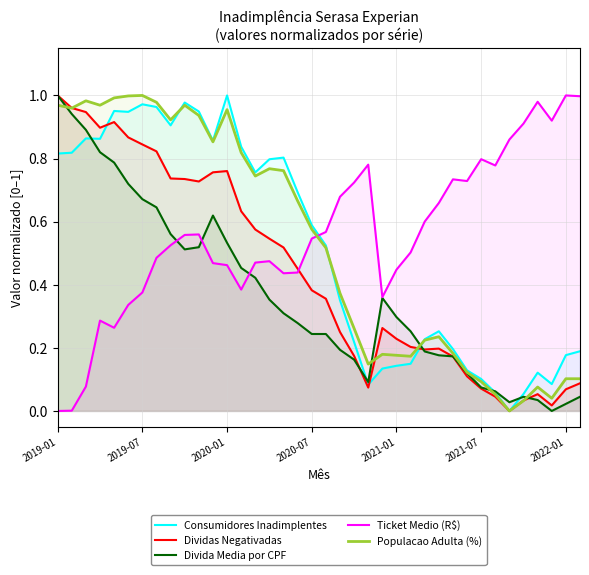

What is the difference between the maximum and second lowest values in the Populacao Adulta (%) series?

1.0